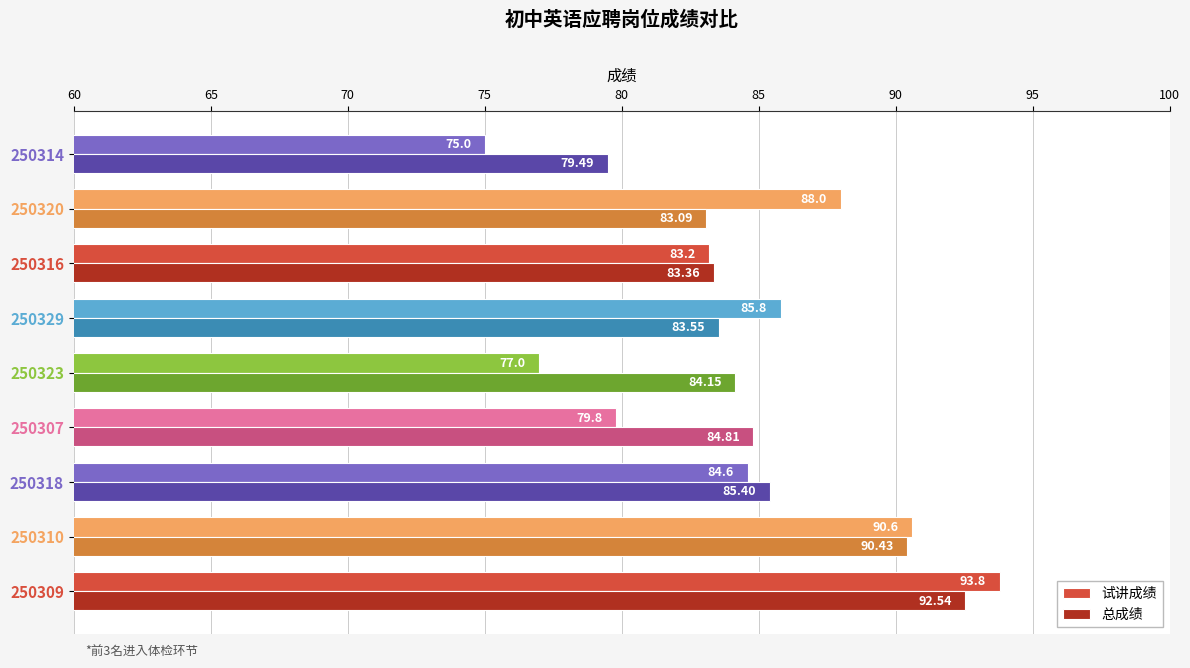

What is the maximum value for 总成绩?

92.5